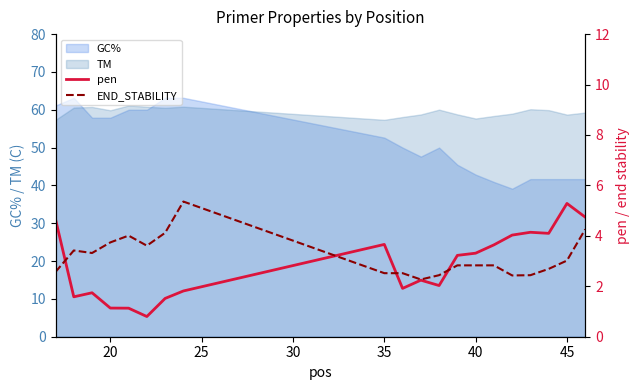

How many intersections are there between GC% and TM?

3